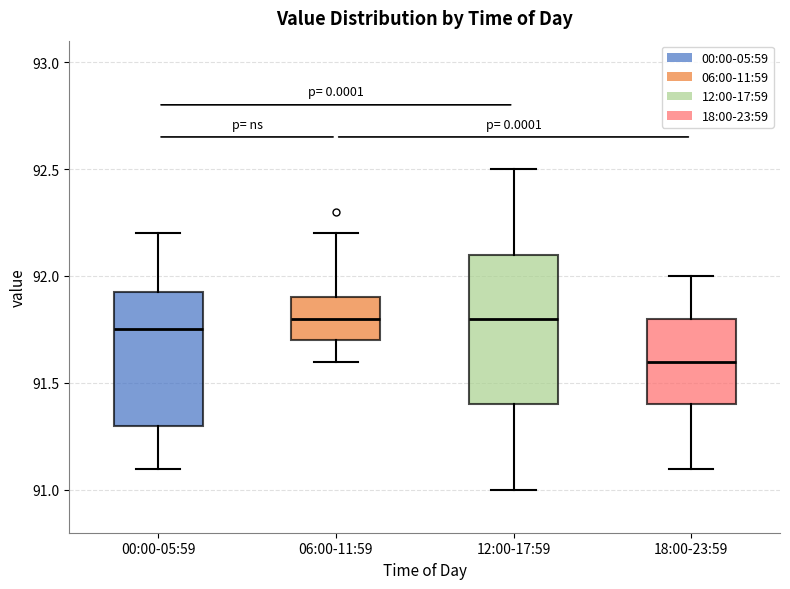

Reading left to right, read every box against the y-axis: the position of its median line, the range the box covers, and the ends of its whiskers. The values are not printed on the chart, so give them approximately, as read against the axis.

00:00-05:59: median 91.75, box 91.30 to 91.95, whiskers 91.10 to 92.20
06:00-11:59: median 91.80, box 91.70 to 91.90, whiskers 91.60 to 92.20
12:00-17:59: median 91.80, box 91.40 to 92.10, whiskers 91.00 to 92.50
18:00-23:59: median 91.60, box 91.40 to 91.80, whiskers 91.10 to 92.00